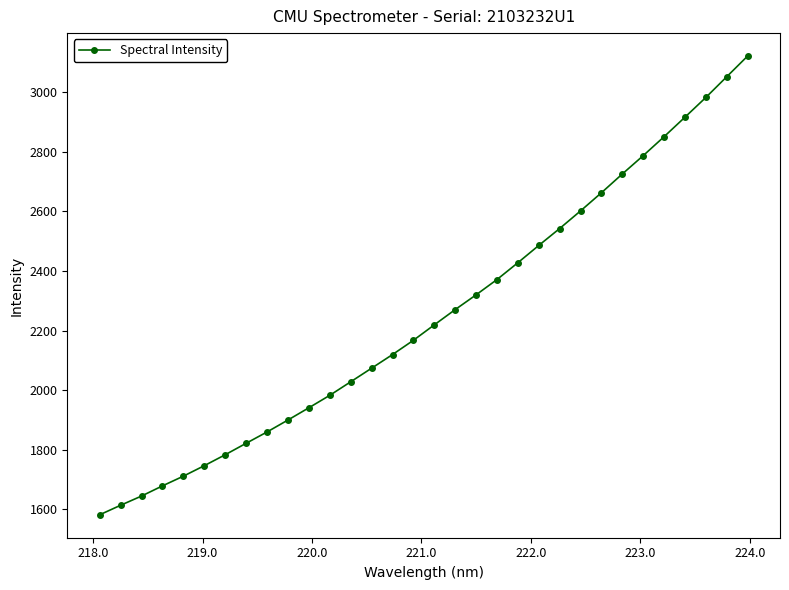

What is the smallest value displayed?

1582.2